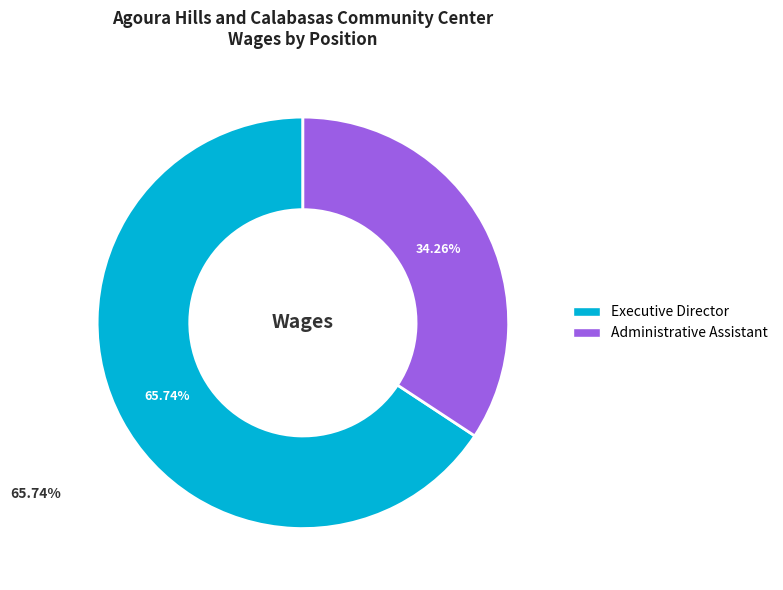

To the nearest percent, what is the average slice percentage?

50%